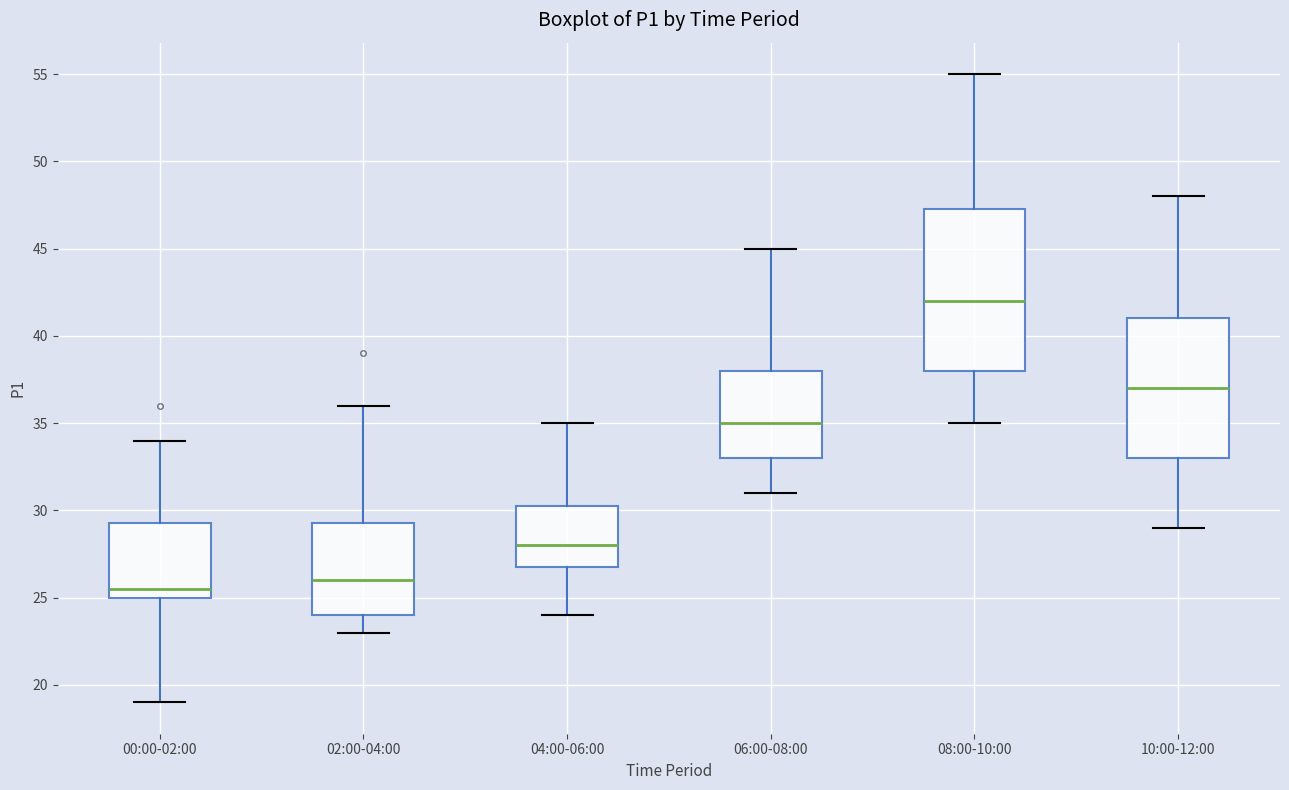

Which box has the lowest median line?

00:00-02:00